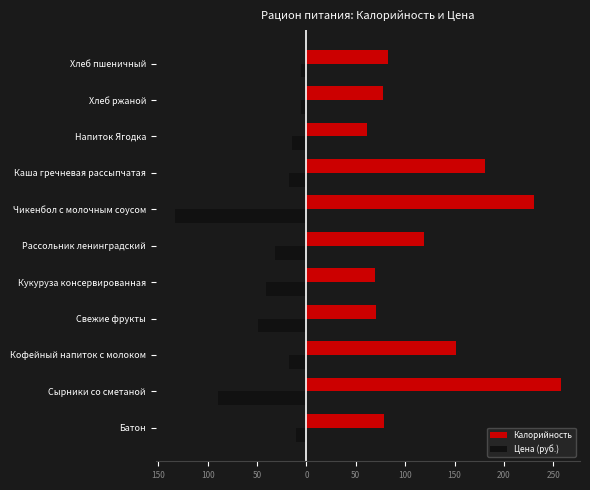

List the series in order of their overall mean, lowest first.

Цена (руб.), Калорийность